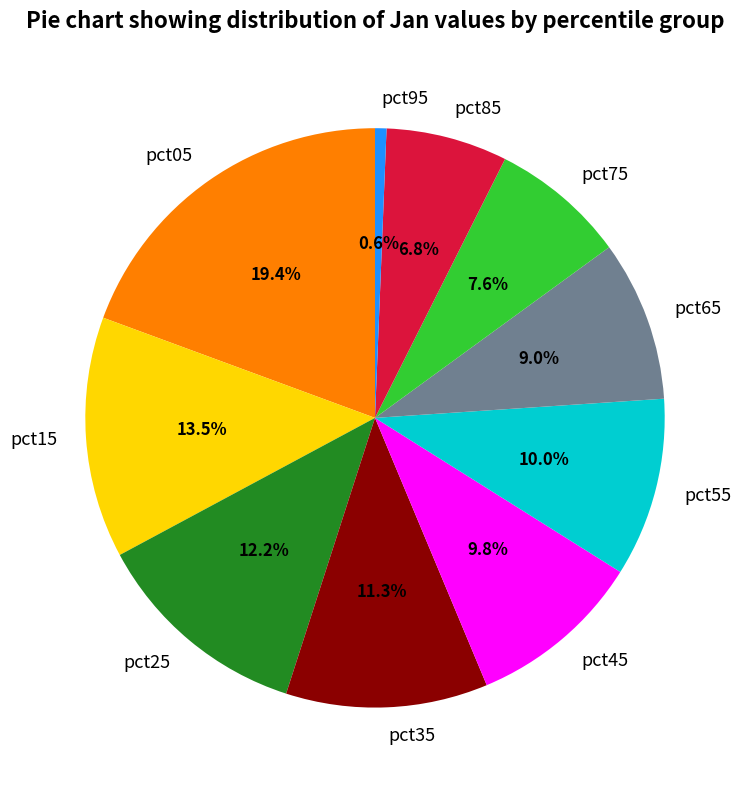

Count the number of slices in the pie.

10